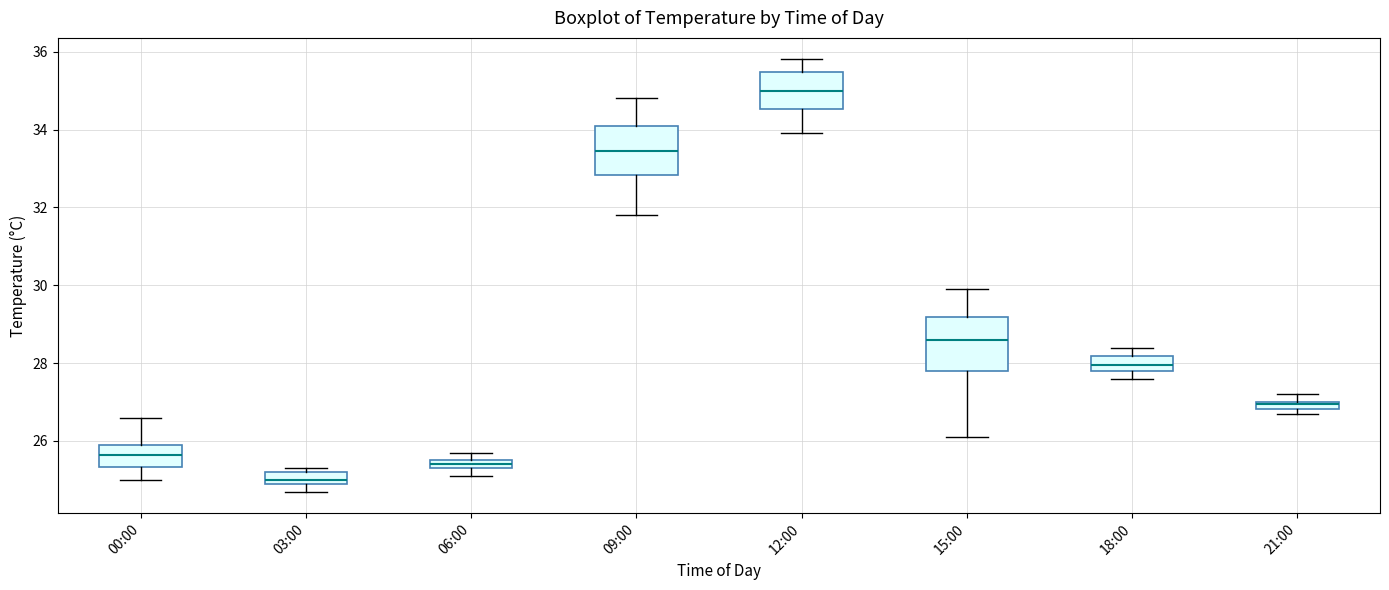

Which box has the lowest median line?

03:00